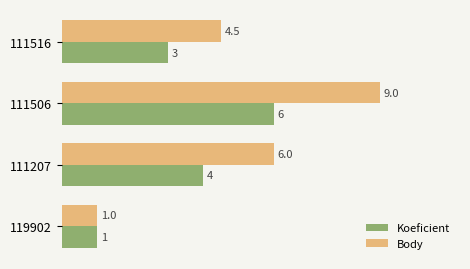

What is the difference between the maximum and minimum values in the Body series?

8.0